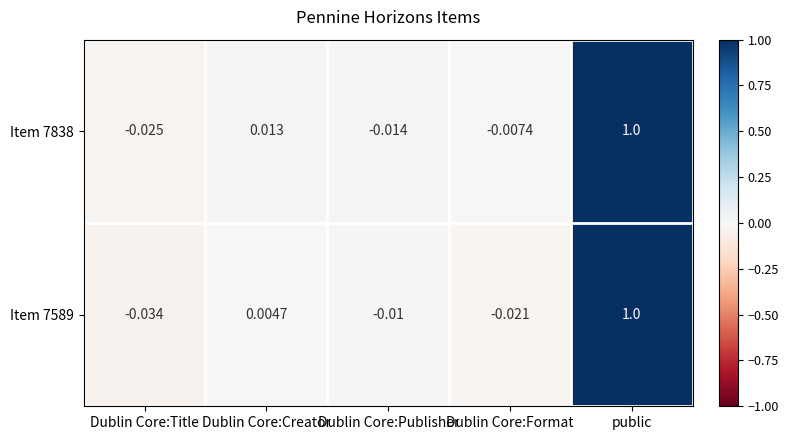

Where is Item 7838 nearest to the value 0?

Dublin Core:Format